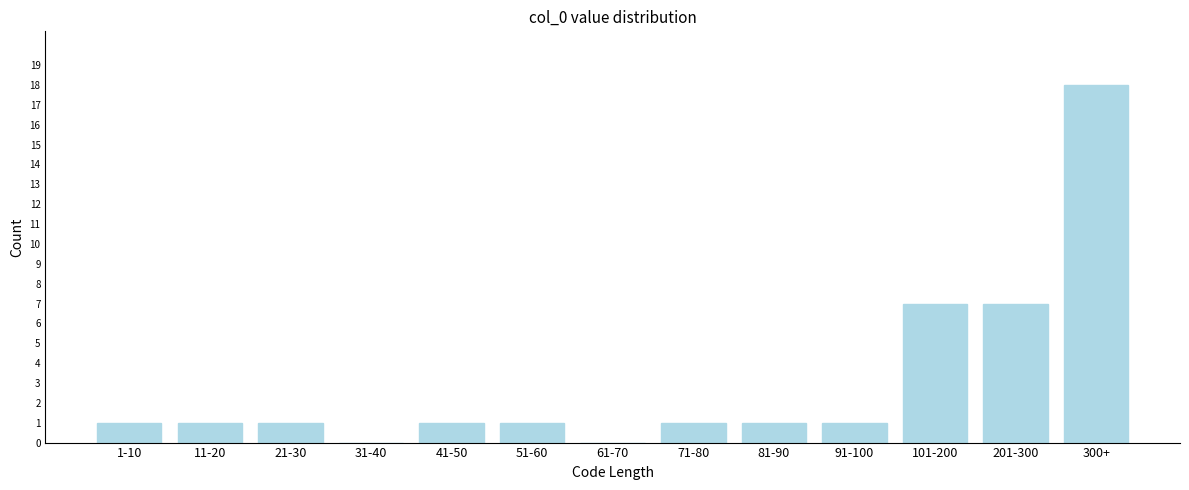

Reading right to left, transcribe all the data shown in this chart.

300+=18	201-300=7	101-200=7	91-100=1	81-90=1	71-80=1	61-70=0	51-60=1	41-50=1	31-40=0	21-30=1	11-20=1	1-10=1